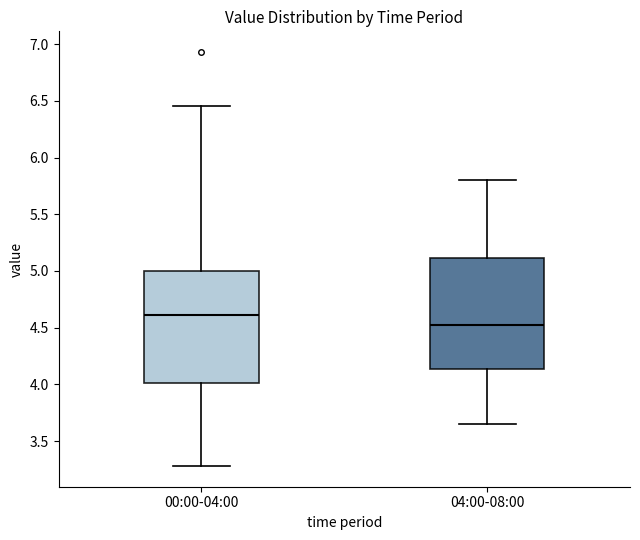

Where is the lower edge of the box for 00:00-04:00 on the y-axis? The values are not printed on the chart, so give them approximately, as read against the axis.

4.00